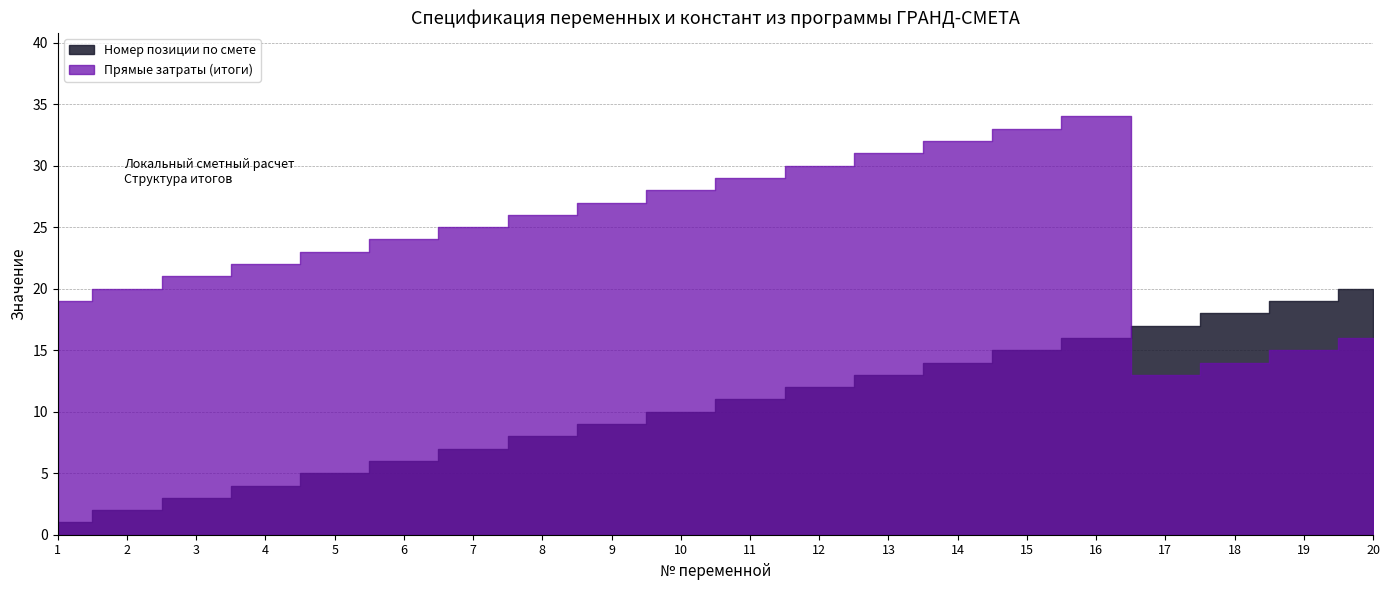

What is the difference between the second highest and minimum values in the Номер позиции по смете series?

18